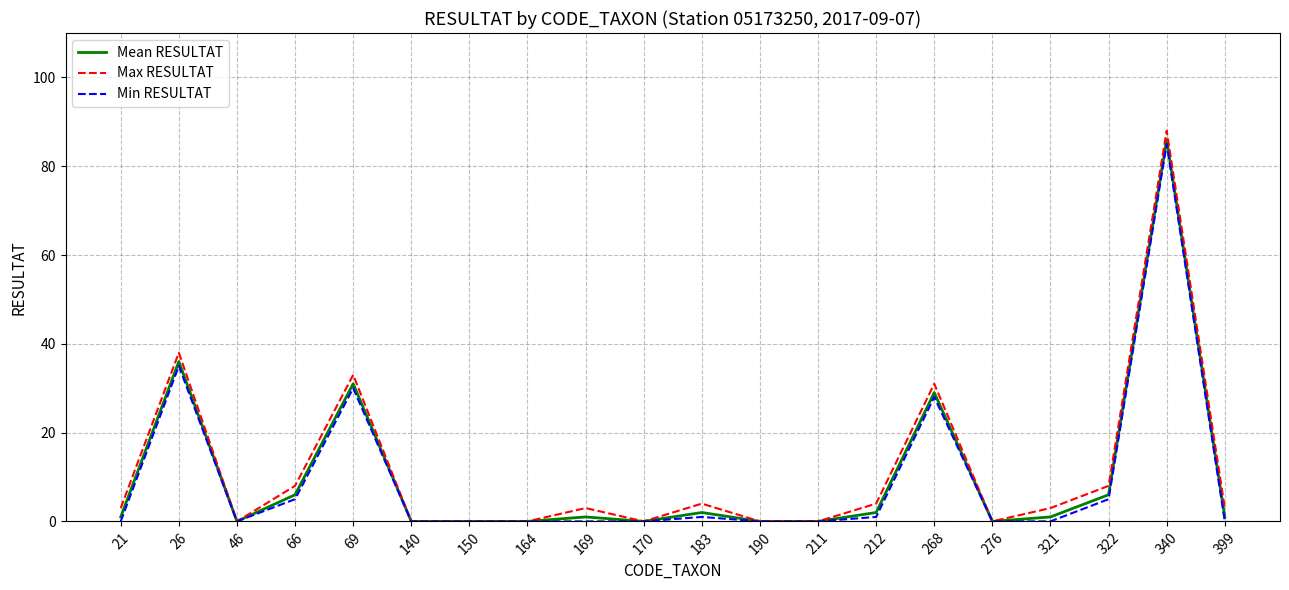

At which category is the sum across all series the highest?

340